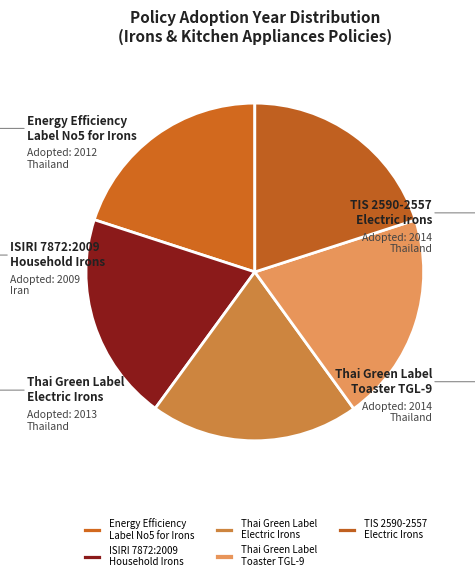

Rank the categories by value from highest to lowest.

Thai Green Label - Toaster TGL-9, TIS 2590-2557 Electric Irons, Thai Green Label - Electric Irons, Energy Efficiency Label No5 for Irons, ISIRI 7872:2009 Household Electric Irons